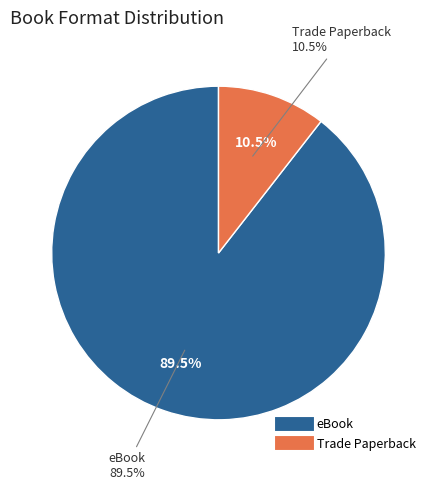

Is there a majority slice in this chart?

Yes